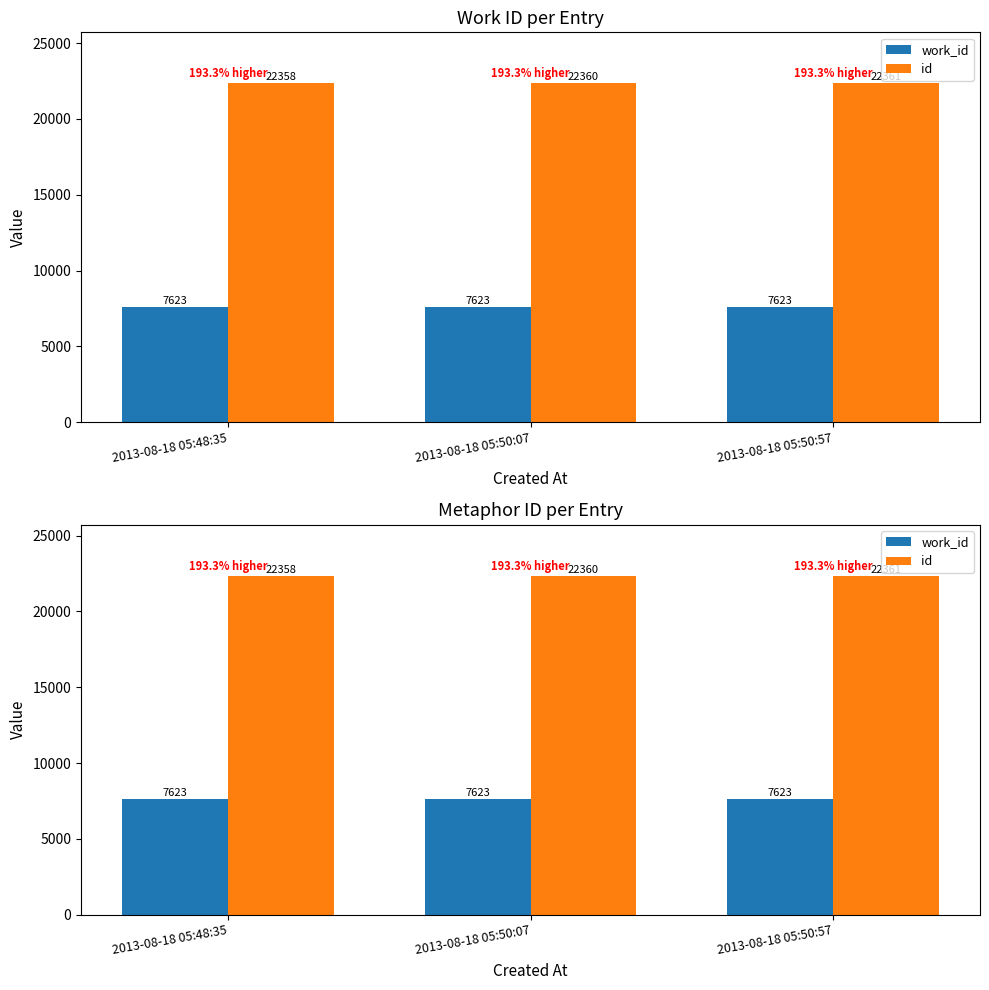

What position from the left is 2013-08-18 05:48:35?

1